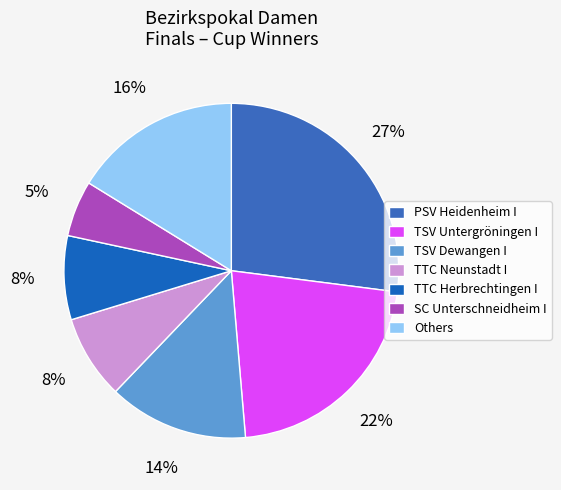

Does any single category account for the majority?

No